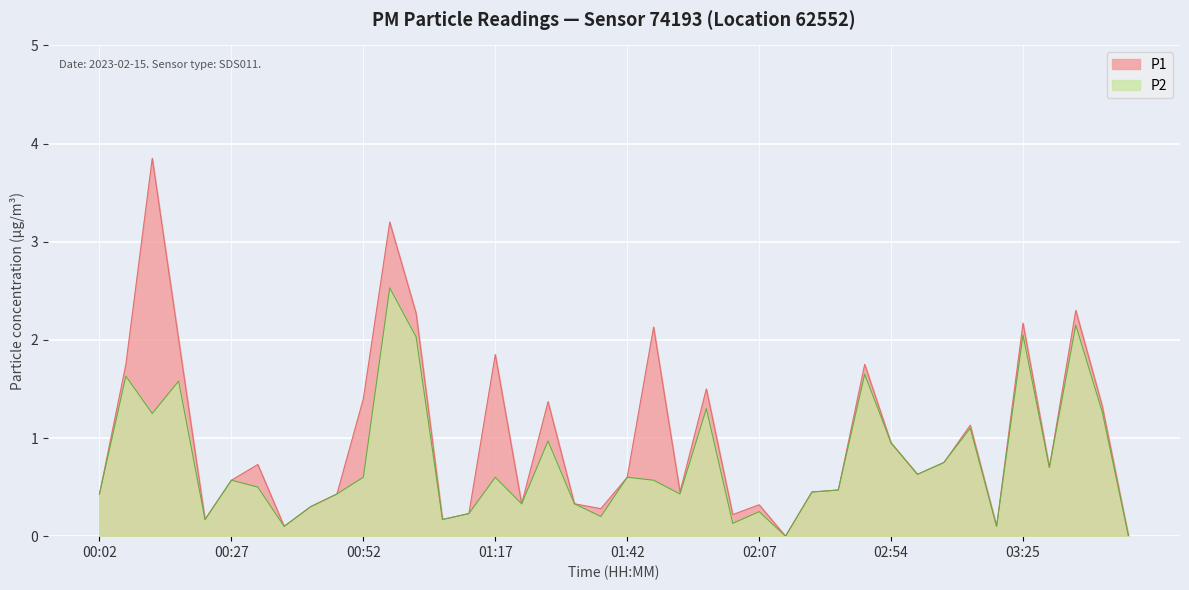

How many data points does each series have?

40